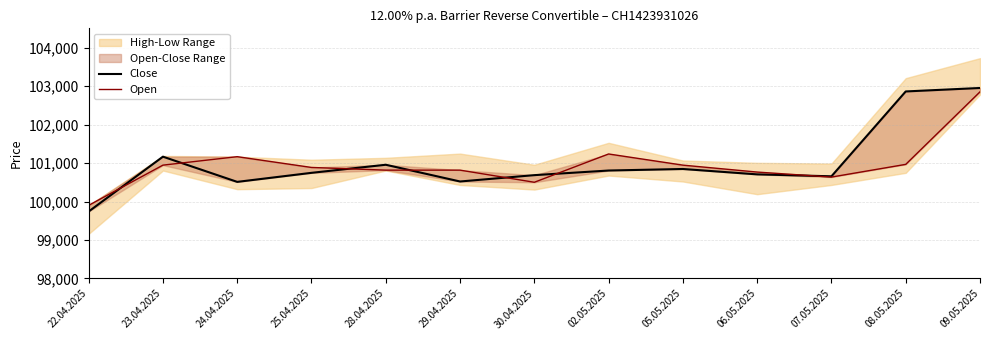

What is the spread (max minus min) of values at 24.04.2025?

655